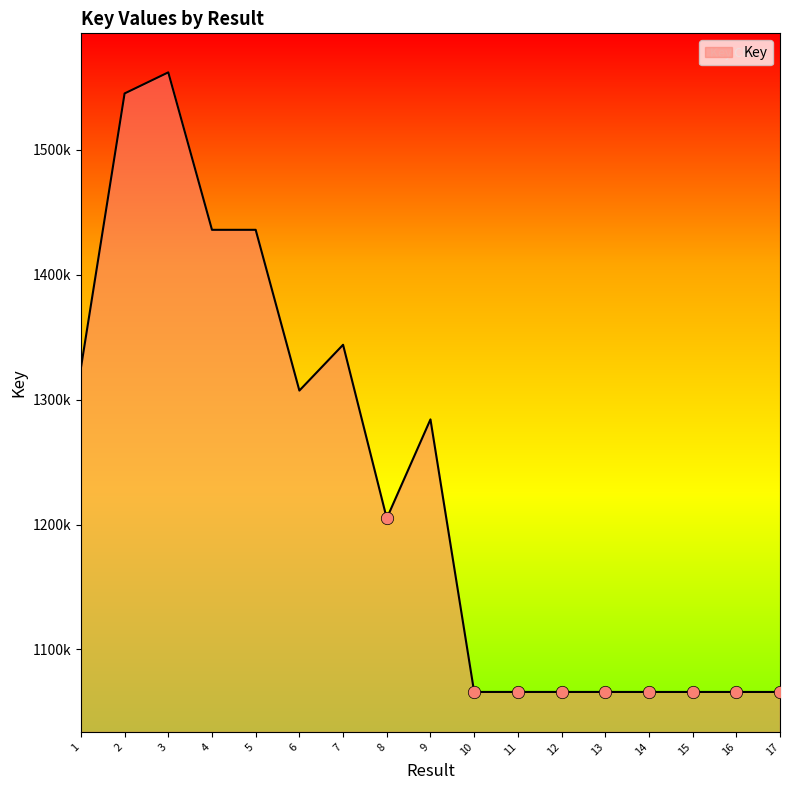

What is the ratio of the value at 17 to the value at 10?

1.0